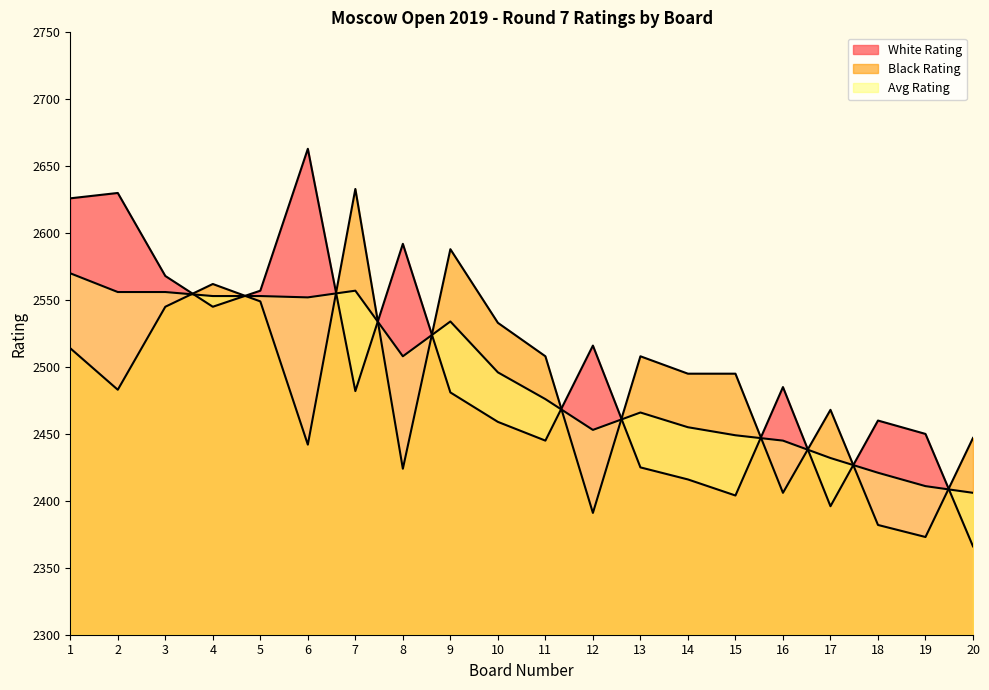

At which label does Black Rating first exceed 2495?

1